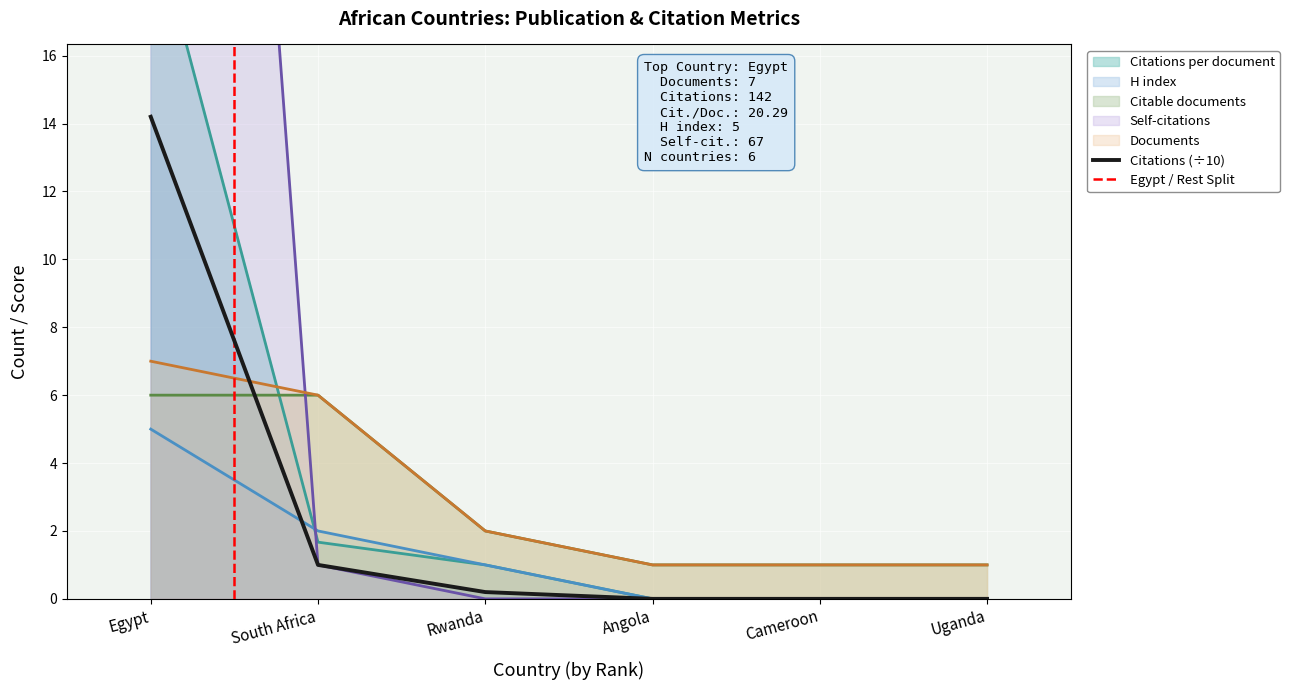

Between which two adjacent categories do Citations and Documents first intersect?

Egypt and South Africa